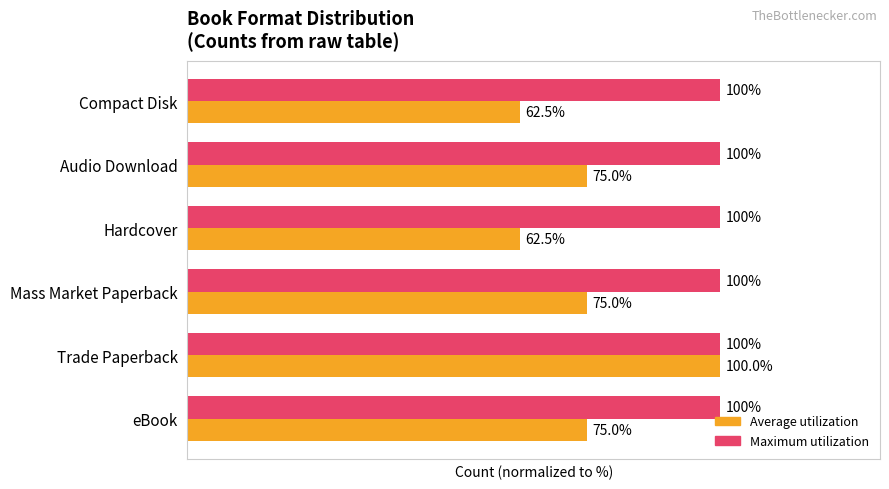

List the series in order of their overall mean, lowest first.

Average utilization, Maximum utilization